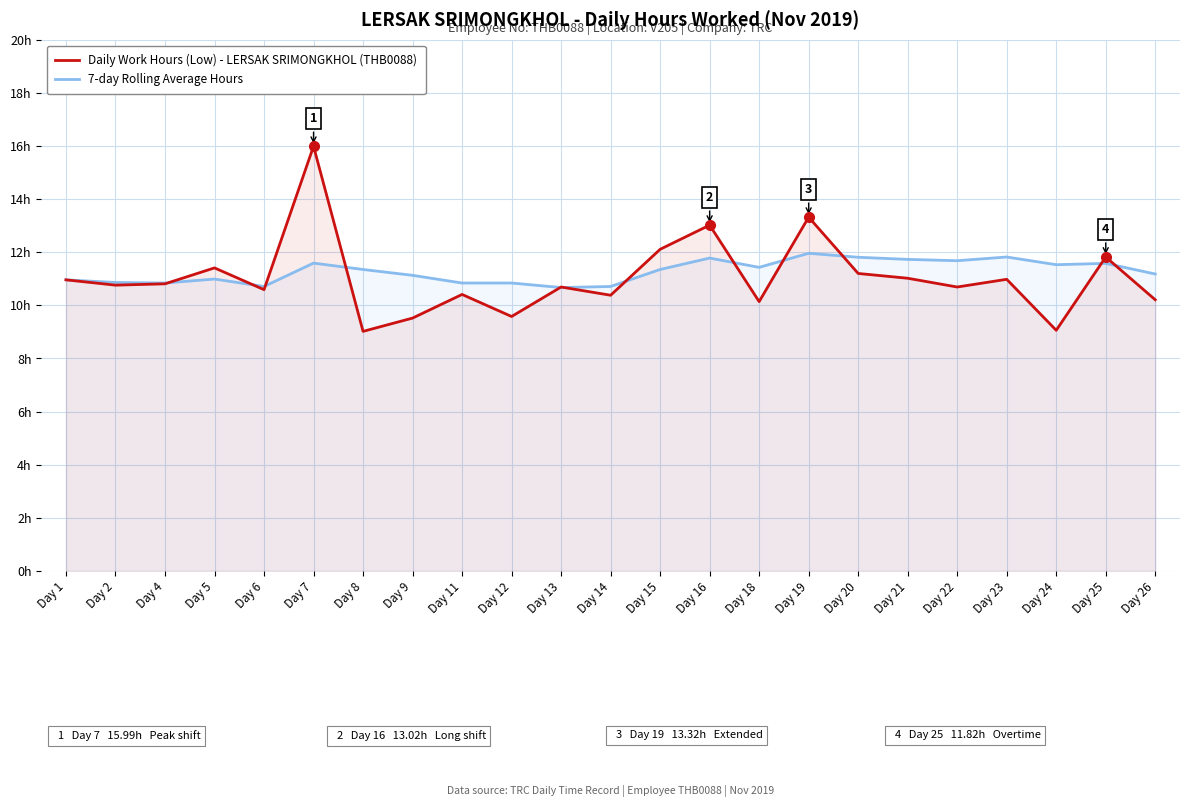

Which series has the largest total across all categories?

7-day Rolling Average Hours